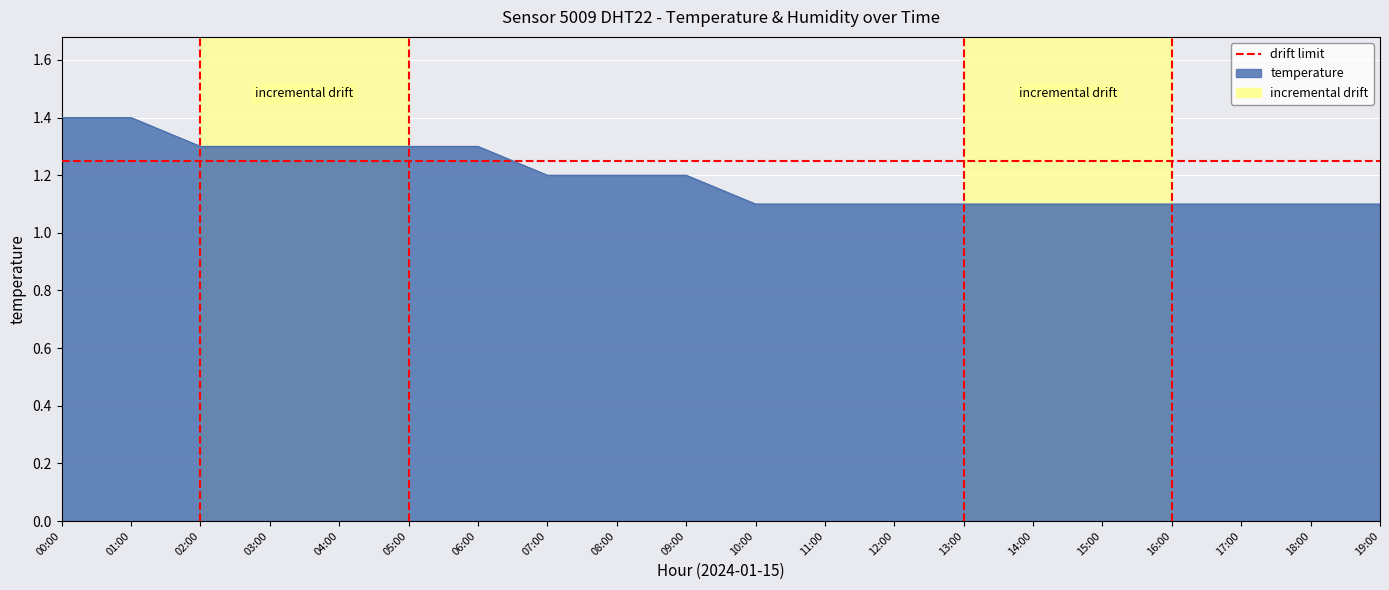

The chart shows a value of 1.1 at 12:00. True or false?

True